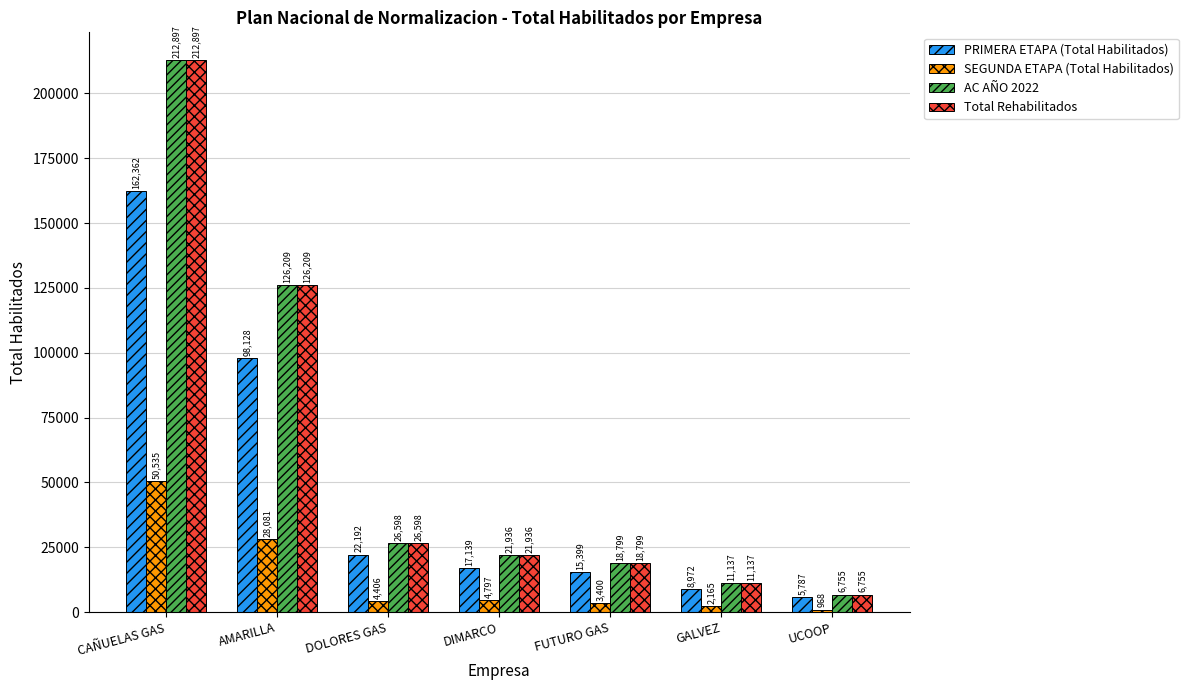

What are all the series names shown in the legend?

PRIMERA ETAPA (Total Habilitados), SEGUNDA ETAPA (Total Habilitados), AC AÑO 2022, Total Rehabilitados